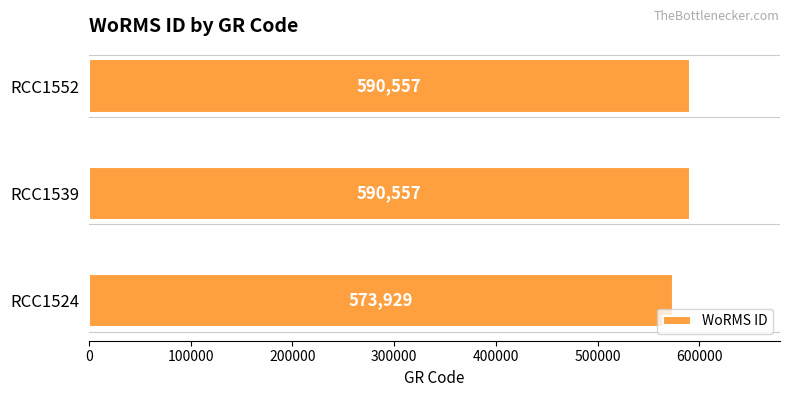

What is the change in value from RCC1524 to RCC1539?

+16628